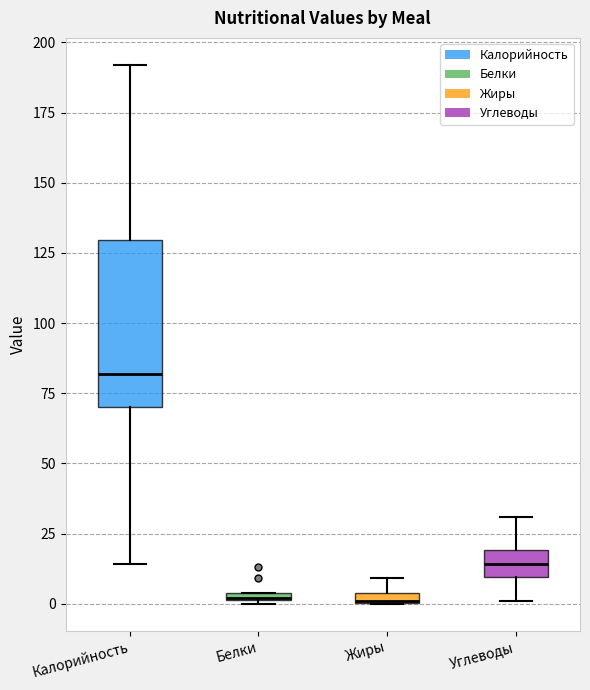

Where is the upper edge of the box for Белки on the y-axis? The values are not printed on the chart, so give them approximately, as read against the axis.

5